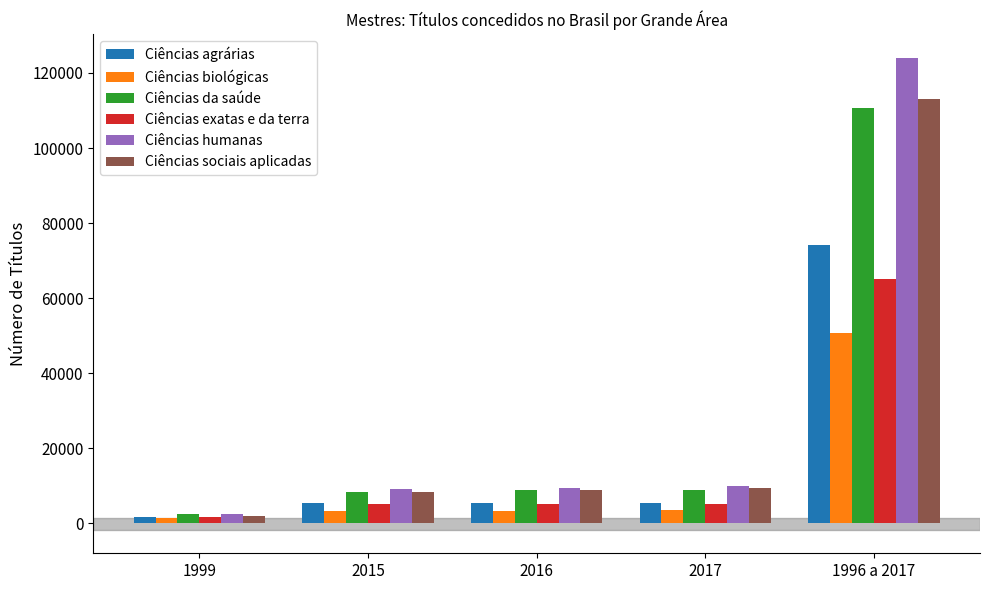

The value of Ciências agrárias at 1996 a 2017 is 74065. True or false?

True